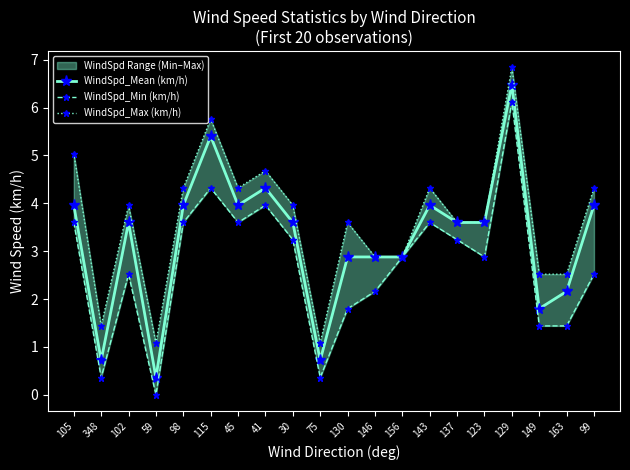

How many interior local valleys does the WindSpd_Min (km/h) series have?

5